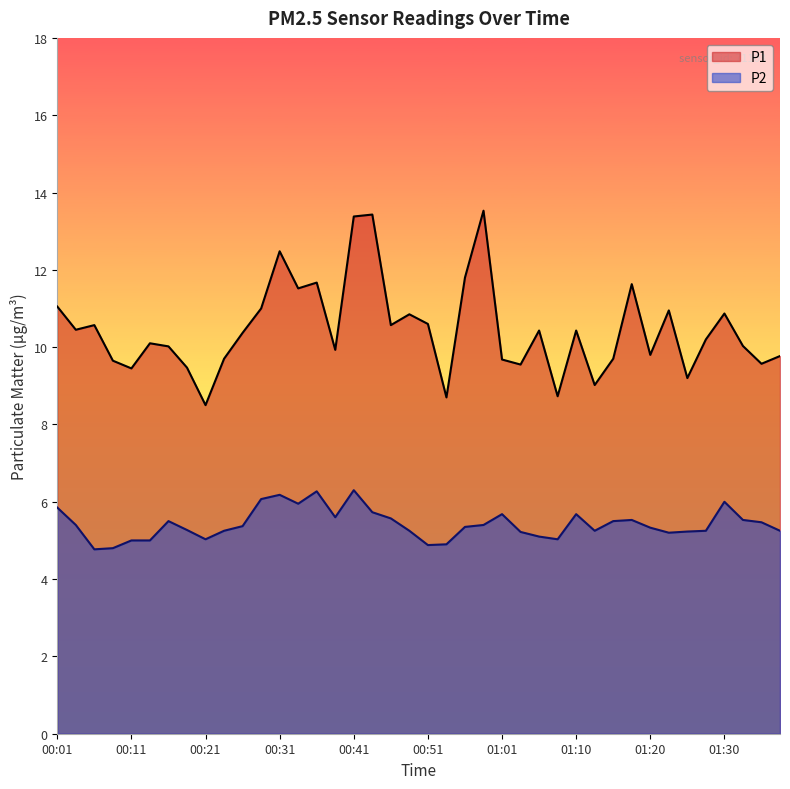

Is the value of P2 at 00:14 greater than the value of P1 at 01:15?

No